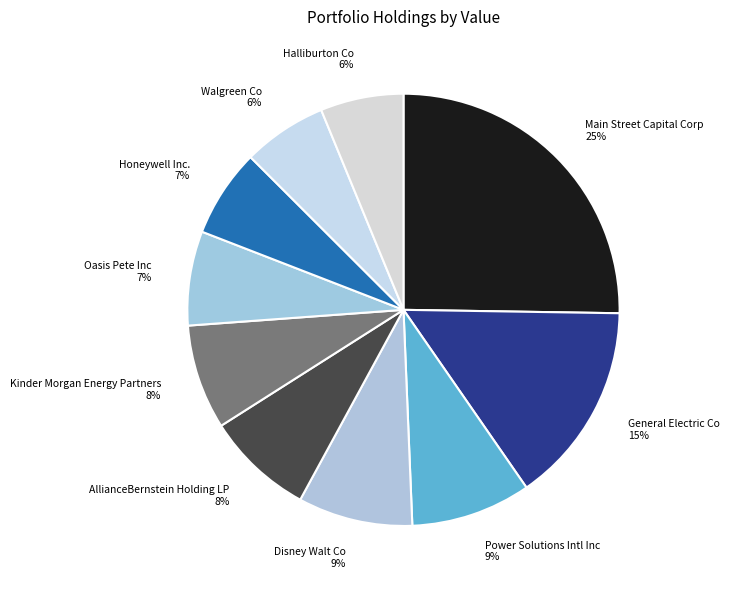

Which has a higher value, Disney Walt Co or AllianceBernstein Holding LP?

Disney Walt Co